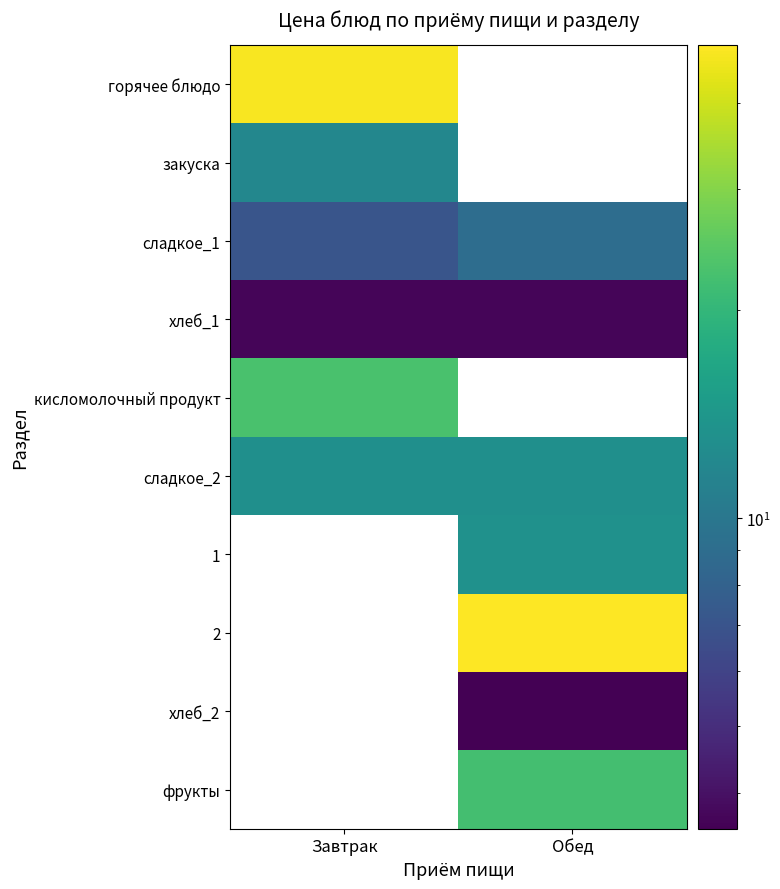

True or false: 2 has a value of 48.4 at Обед.

True